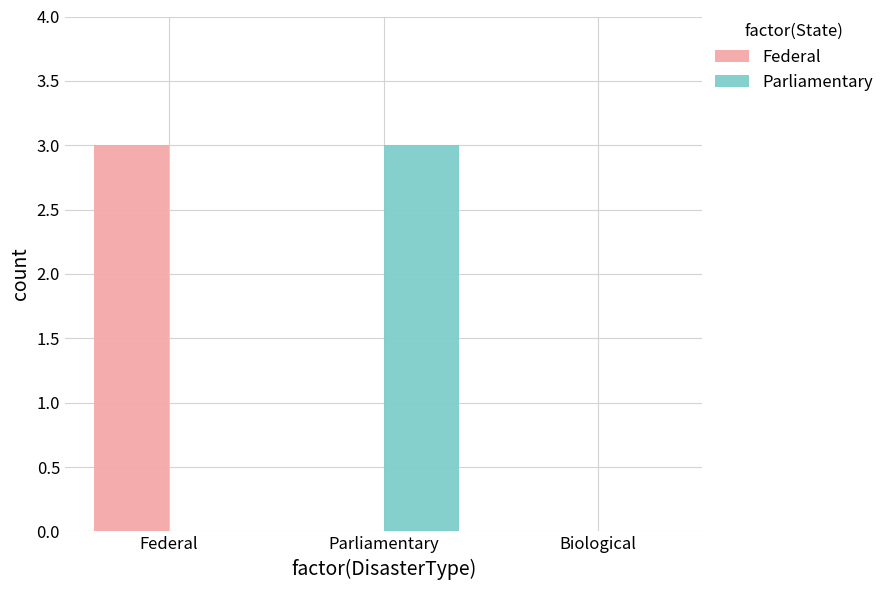

Reading right to left, transcribe all the data shown in this chart.

Federal: Biological=0	Parliamentary=0	Federal=3
Parliamentary: Biological=0	Parliamentary=3	Federal=0